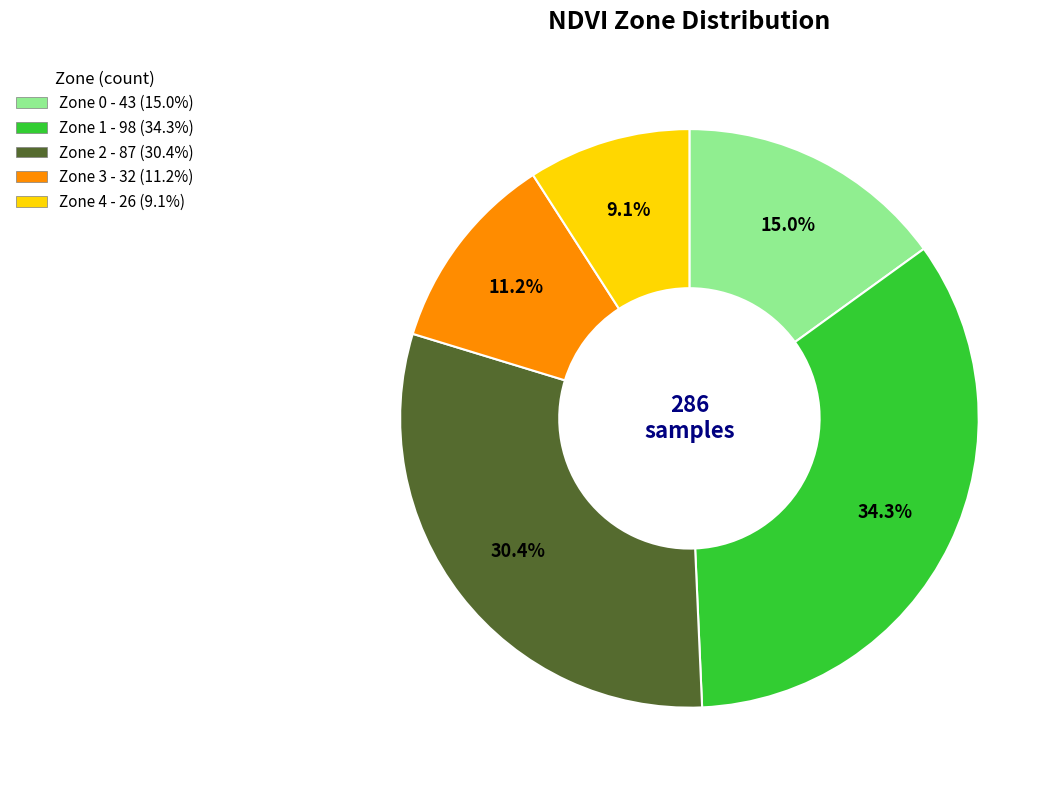

Do Zone 2 and Zone 4 together represent more than half of the pie?

No